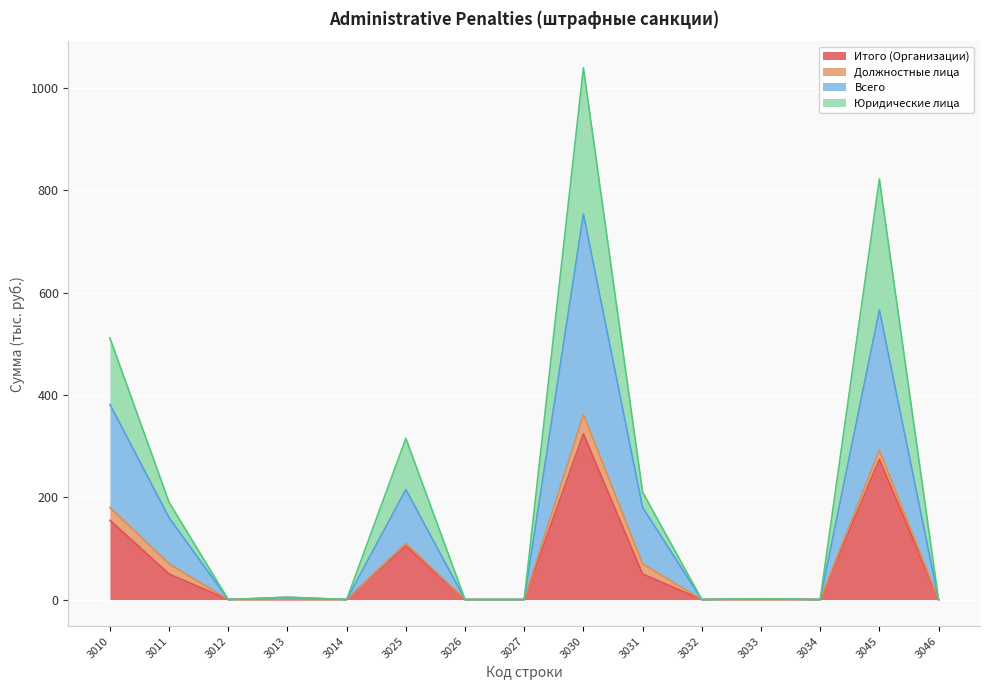

Where does the Всего series first go above 1?

3010